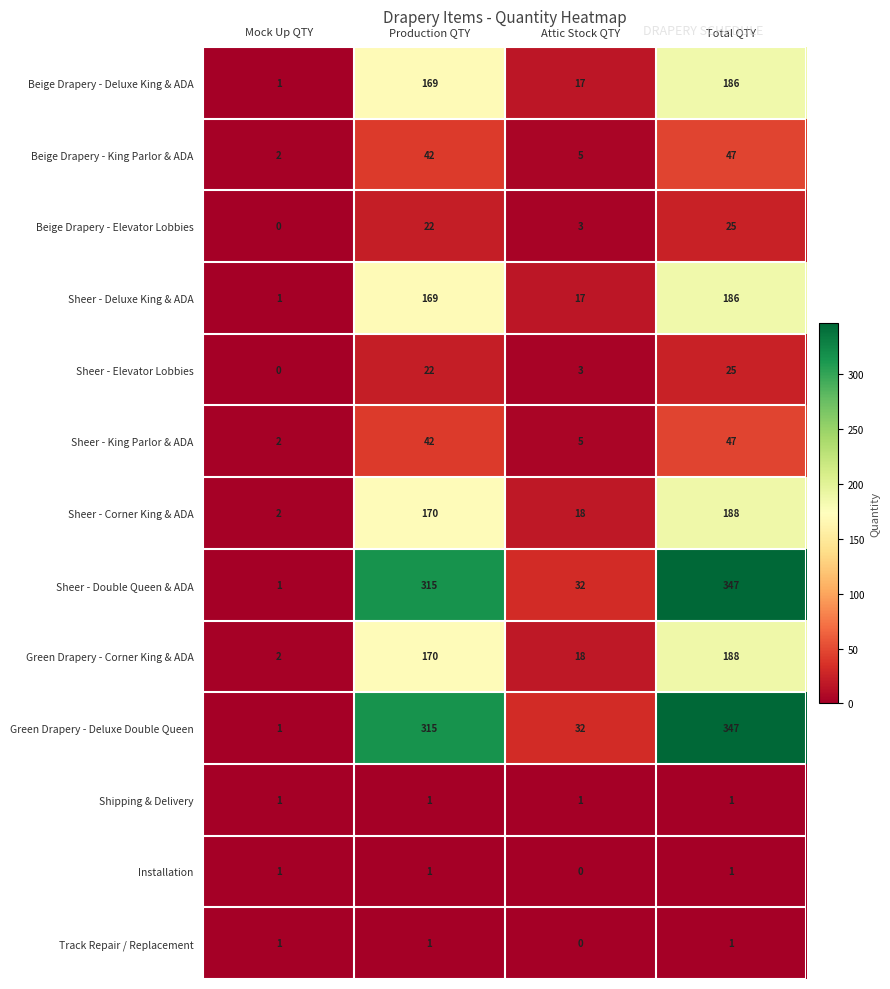

The Installation series shows 0 at Total QTY. True or false?

False